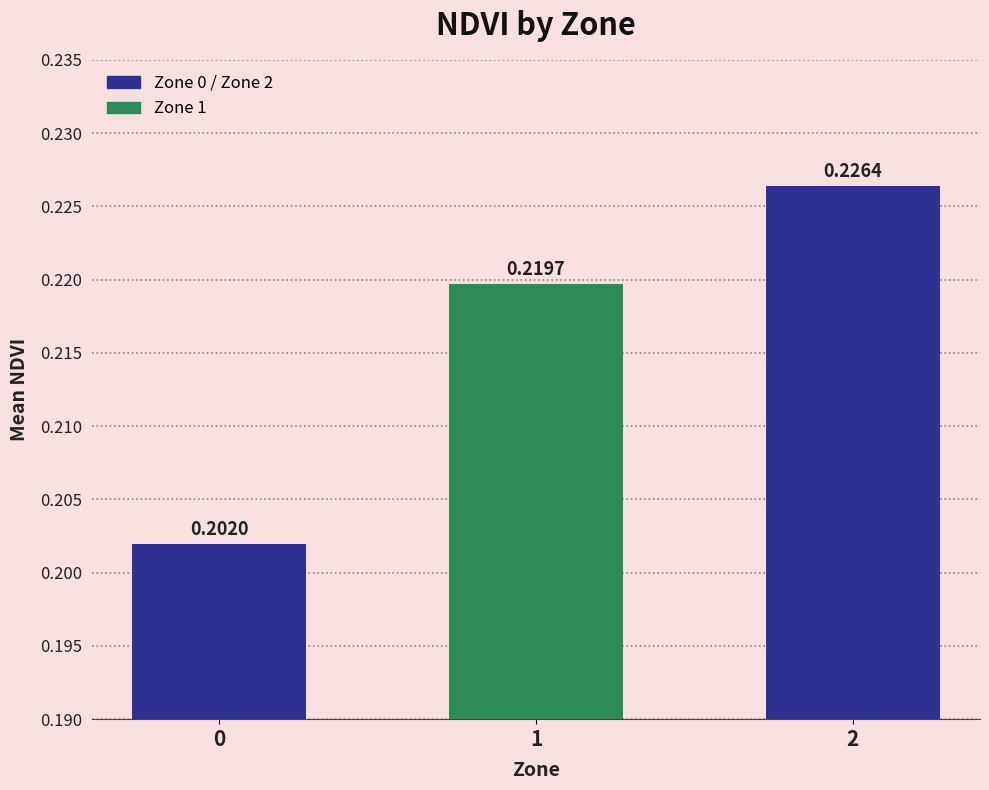

Rank the categories by value from highest to lowest.

2, 1, 0